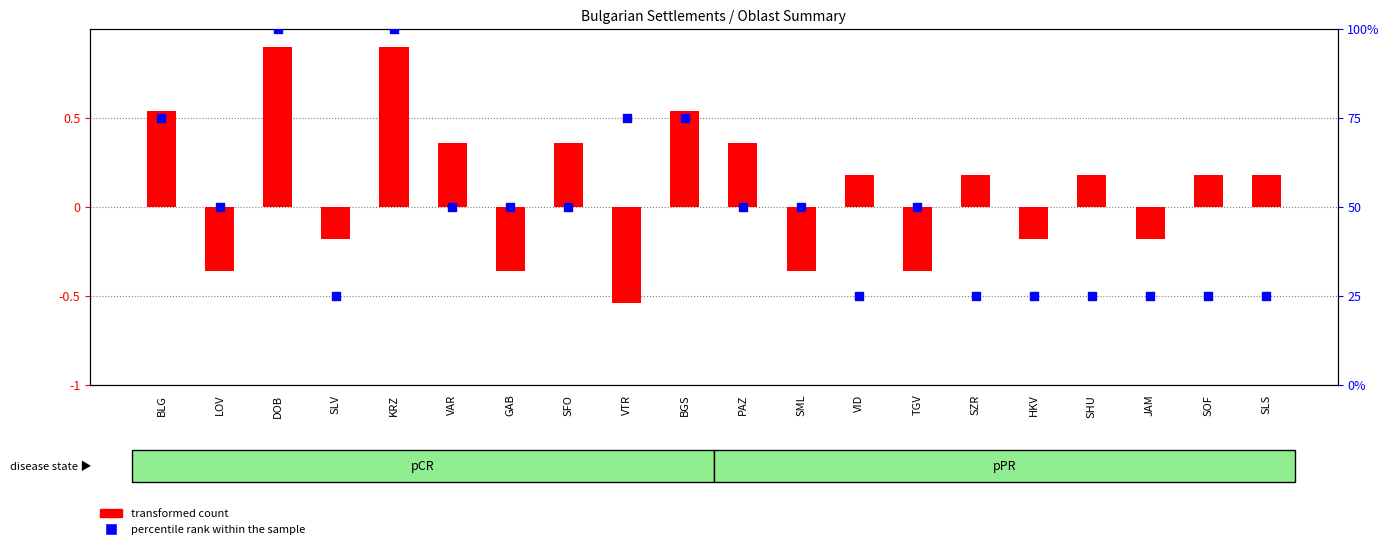

Which series has the largest Y range (max minus min)?

transformed count